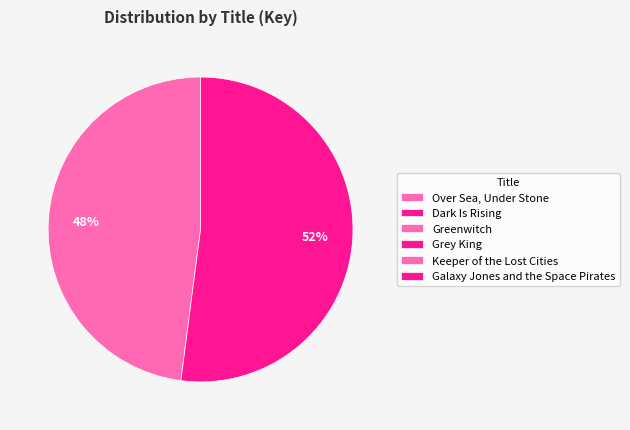

What percentage do Keeper of the Lost Cities and Greenwitch together represent?

47.9%